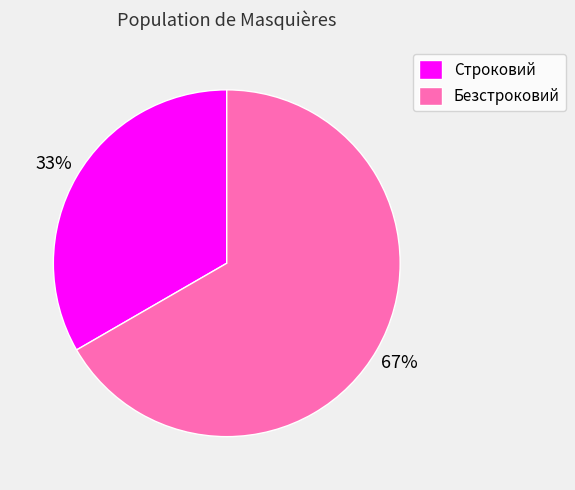

Which slice is the smallest?

Строковий